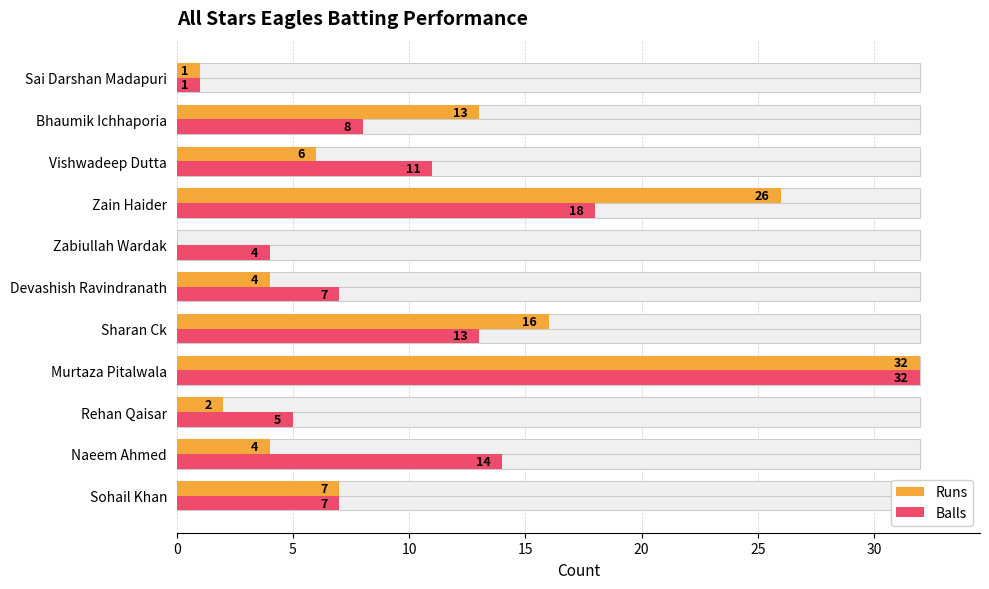

Between Rehan Qaisar and Murtaza Pitalwala, which series saw the biggest shift?

Runs